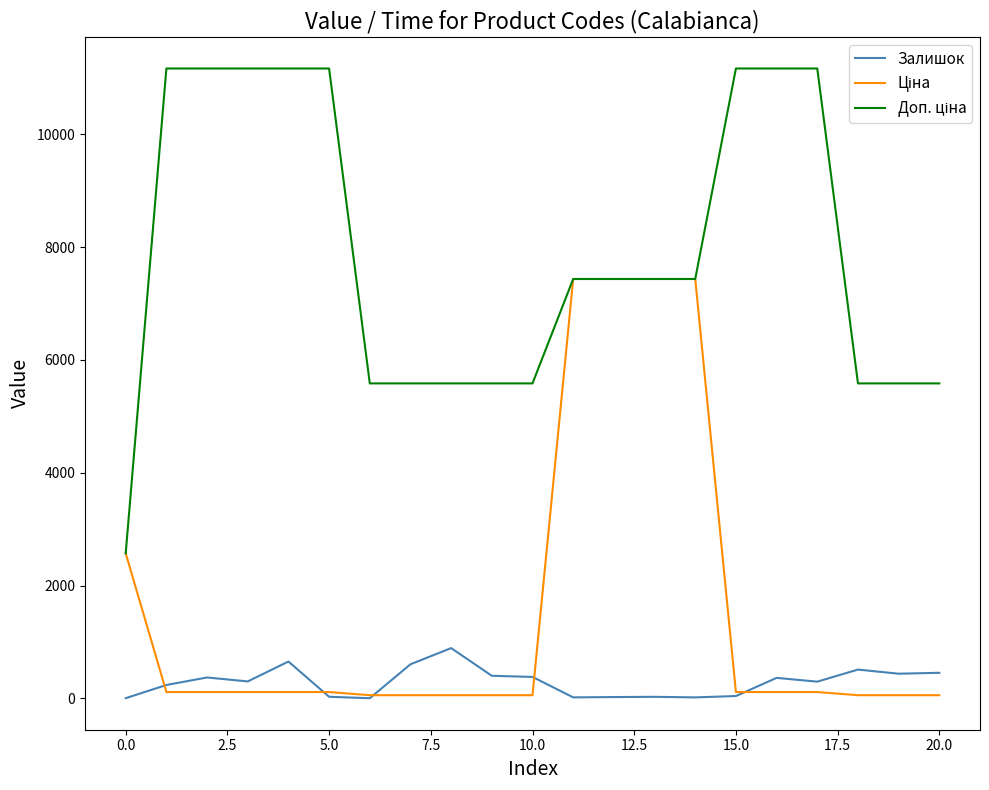

What is the greatest value displayed?

11169.0